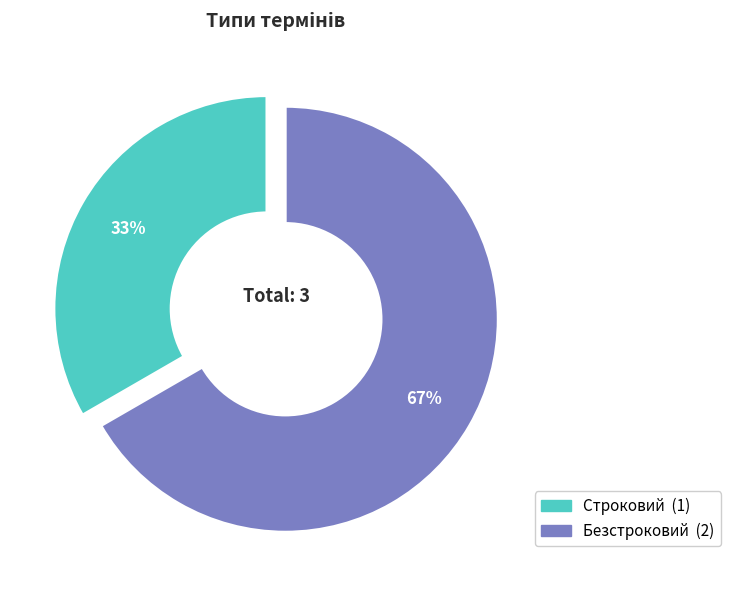

Is there any slice that represents more than half of the pie?

Yes